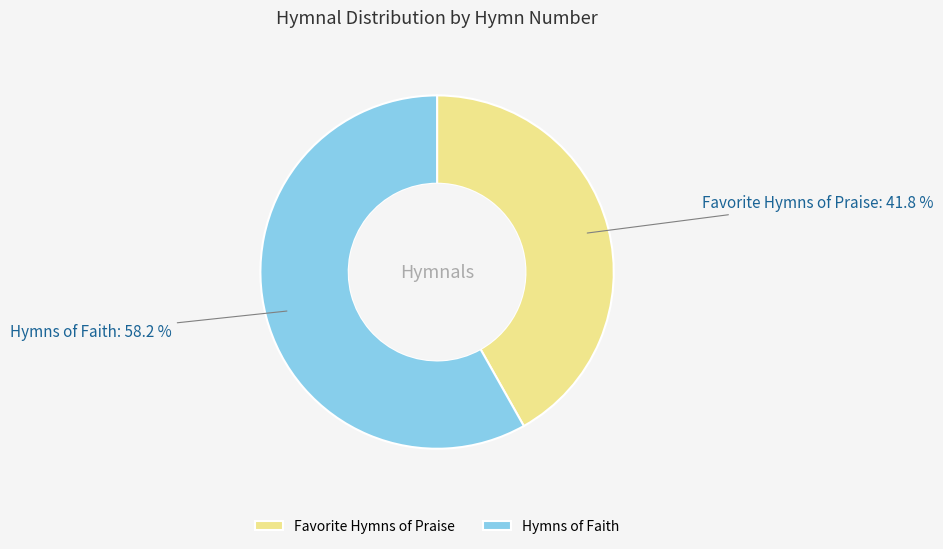

Which slice is the smallest?

Favorite Hymns of Praise